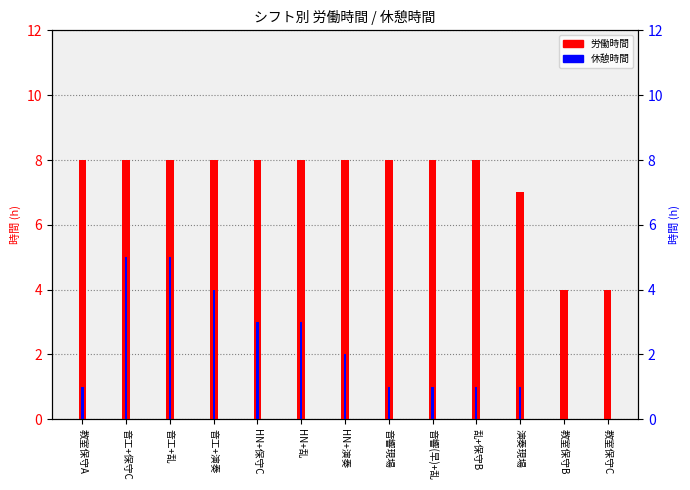

How many data points in 労働時間 are less than 8?

3